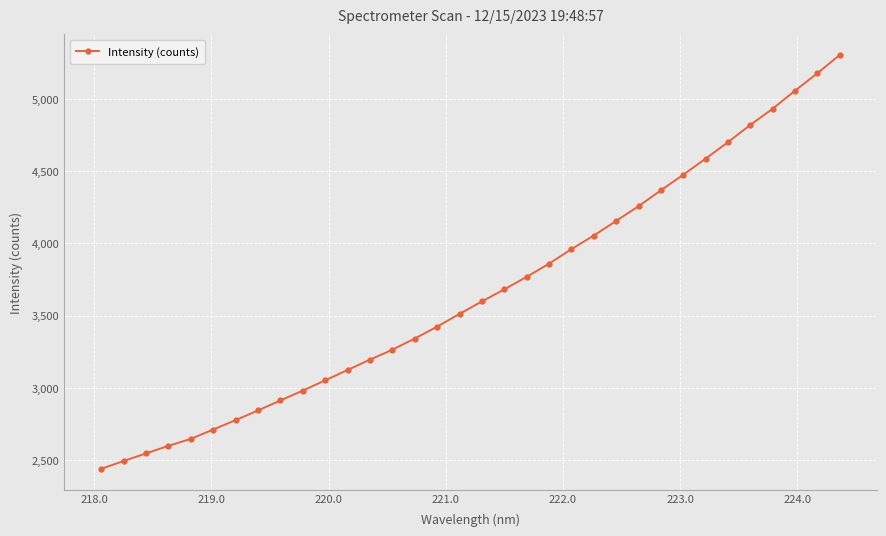

How many data points does each series have?

34